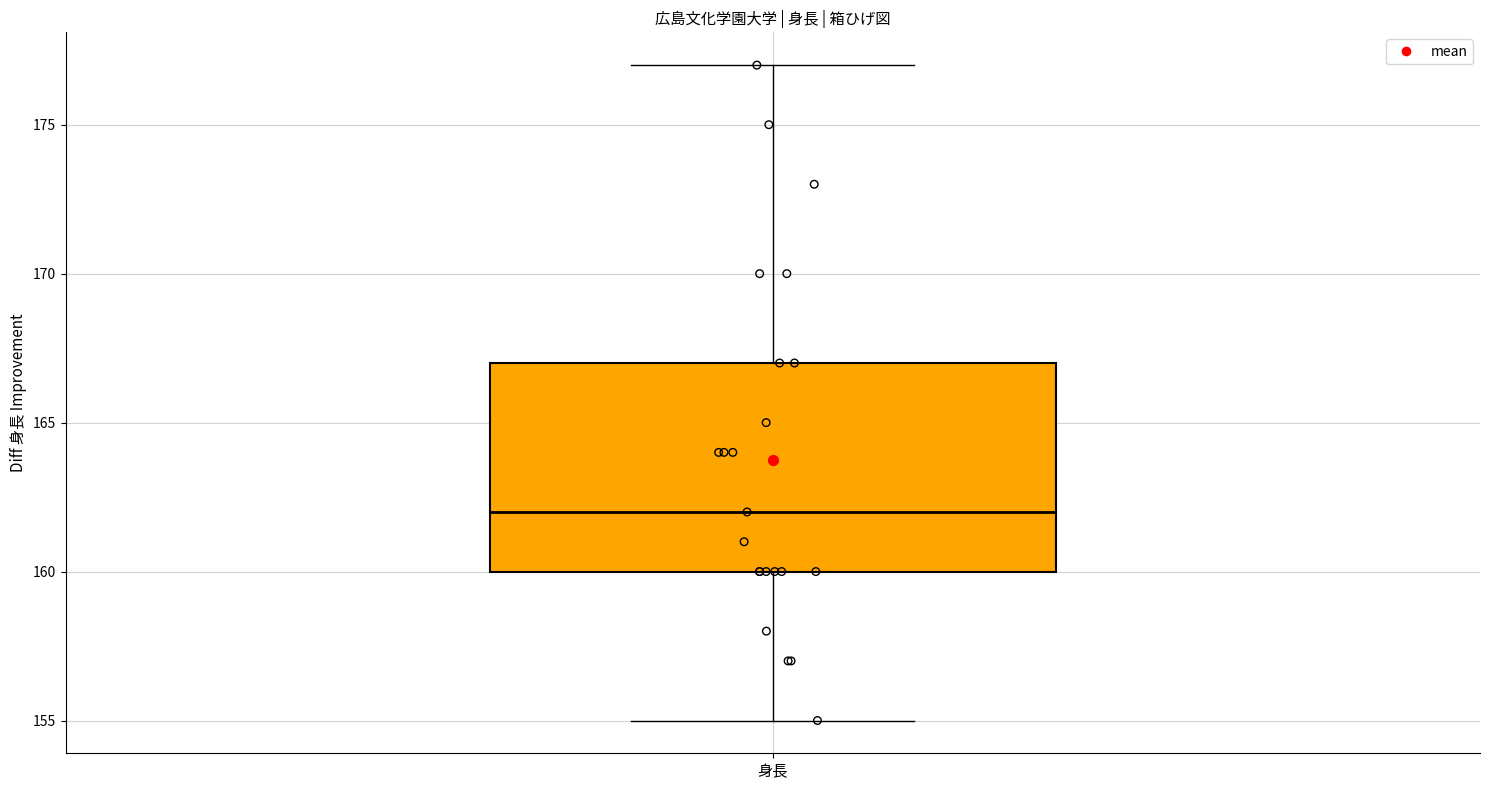

Transcribe this box plot: give where the median line is, the range the box spans, and where the two whiskers end, as read against the y-axis. The values are not printed on the chart, so give them approximately, as read against the axis.

median 162, box 160 to 167, whiskers 155 to 177